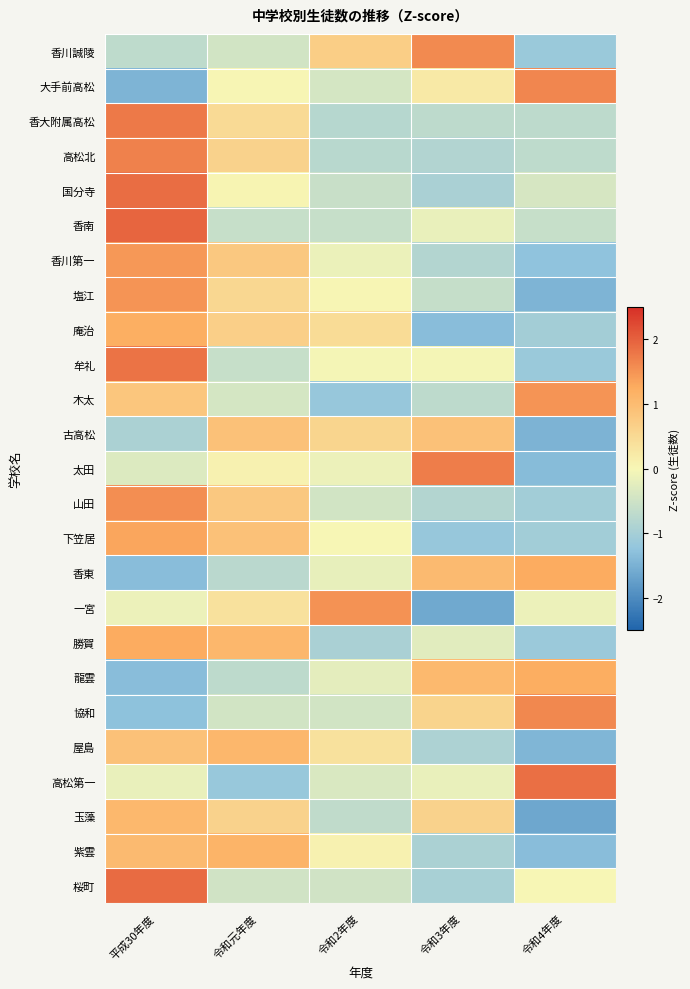

What is the difference between the highest and lowest values at 令和3年度?

3.3